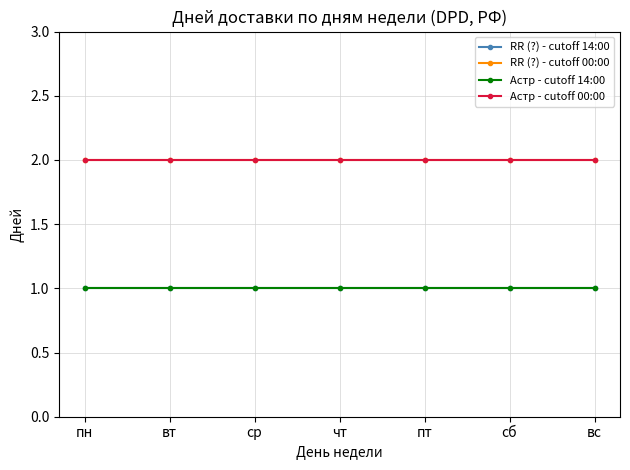

Is this an area chart (filled region under the line)?

No